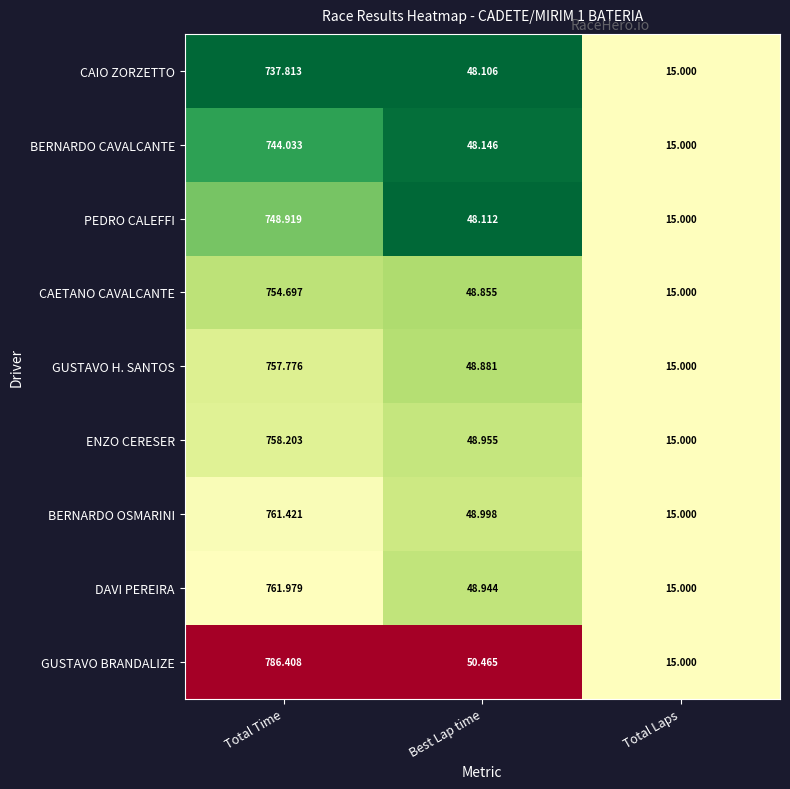

What is the total value across all series at Best Lap time?

439.5